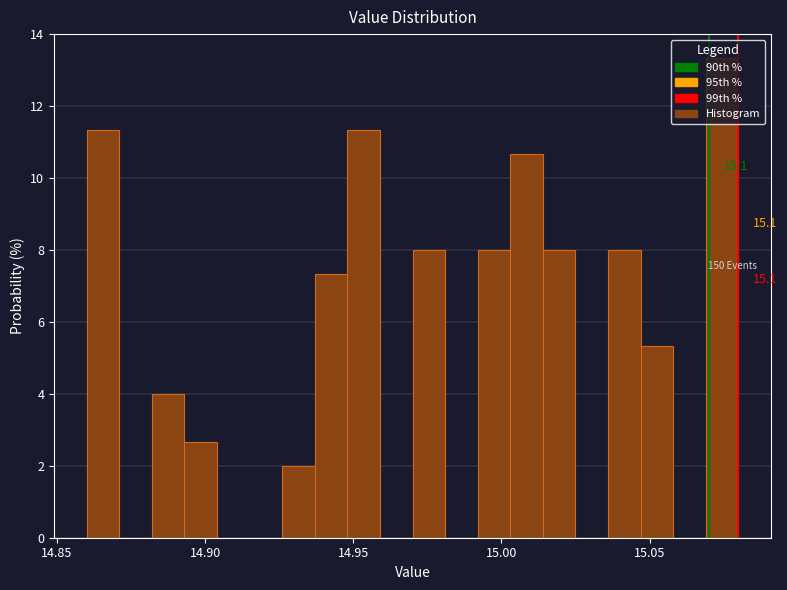

Around what value on the x-axis is the tallest bar? Give the approximate position of its centre, as read against the axis.

15.075